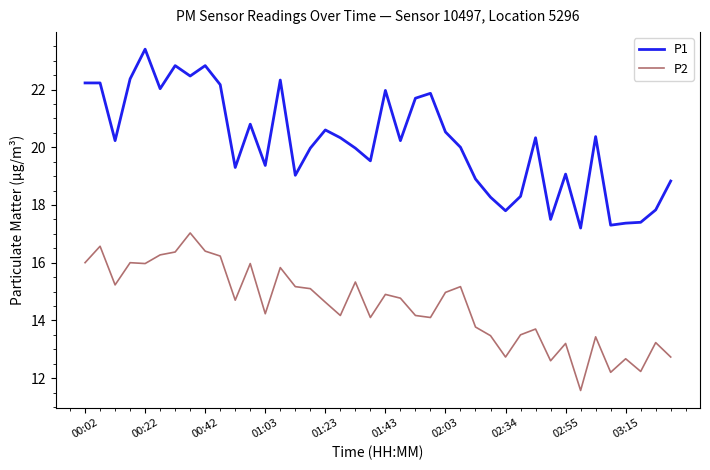

How many lines are shown in the chart?

2